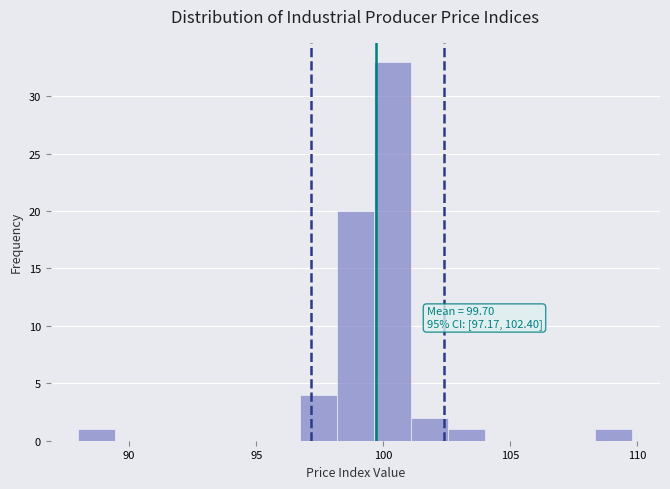

Around what value on the x-axis is the tallest bar? Give the approximate position of its centre, as read against the axis.

100.5